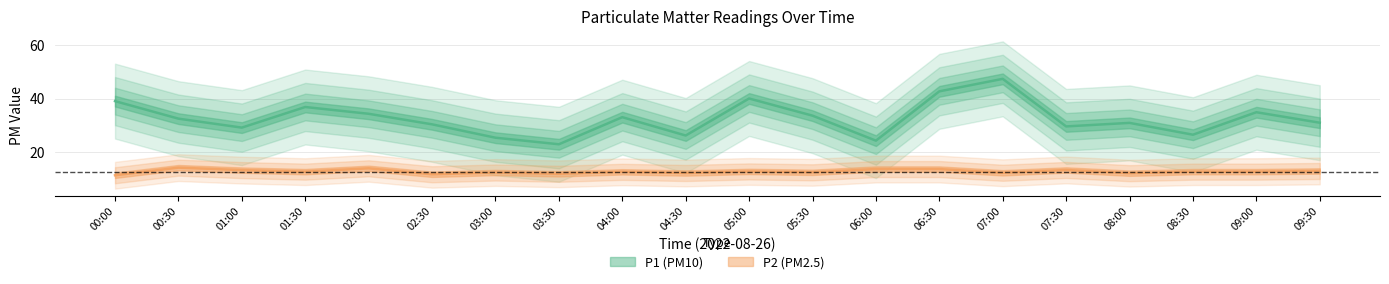

True or false: P2 and P1 intersect in this chart.

False